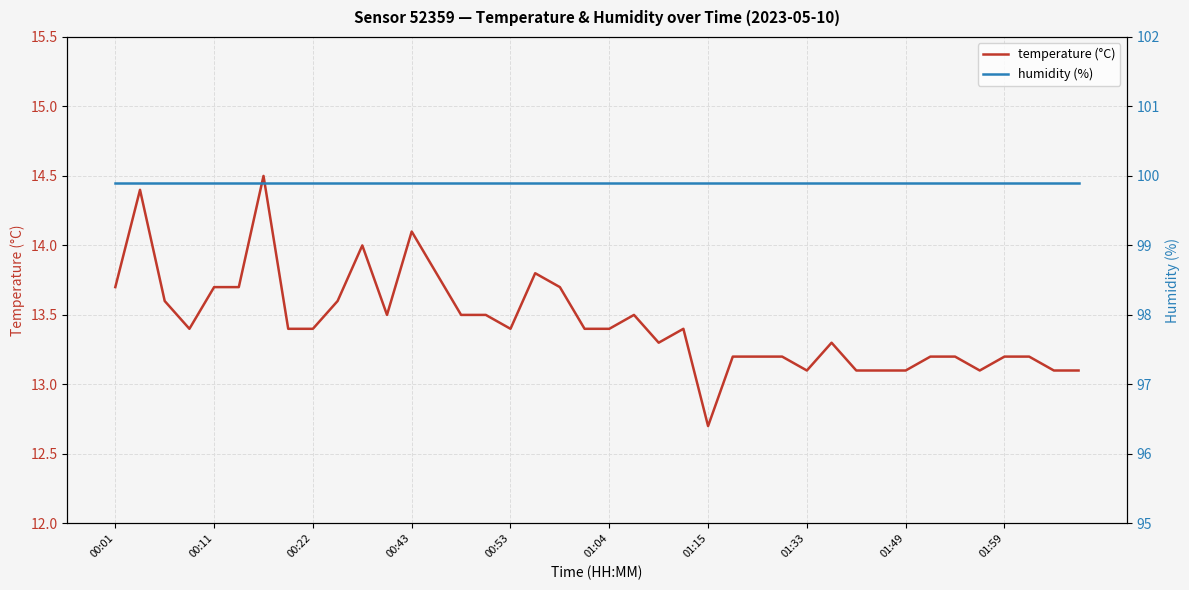

Does the chart display data point markers on the line(s)?

No